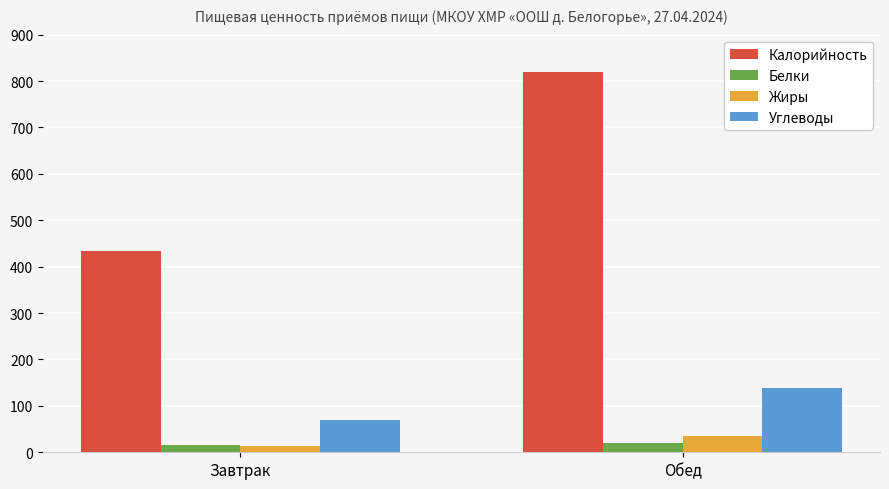

At which category is the sum across all series the highest?

Обед